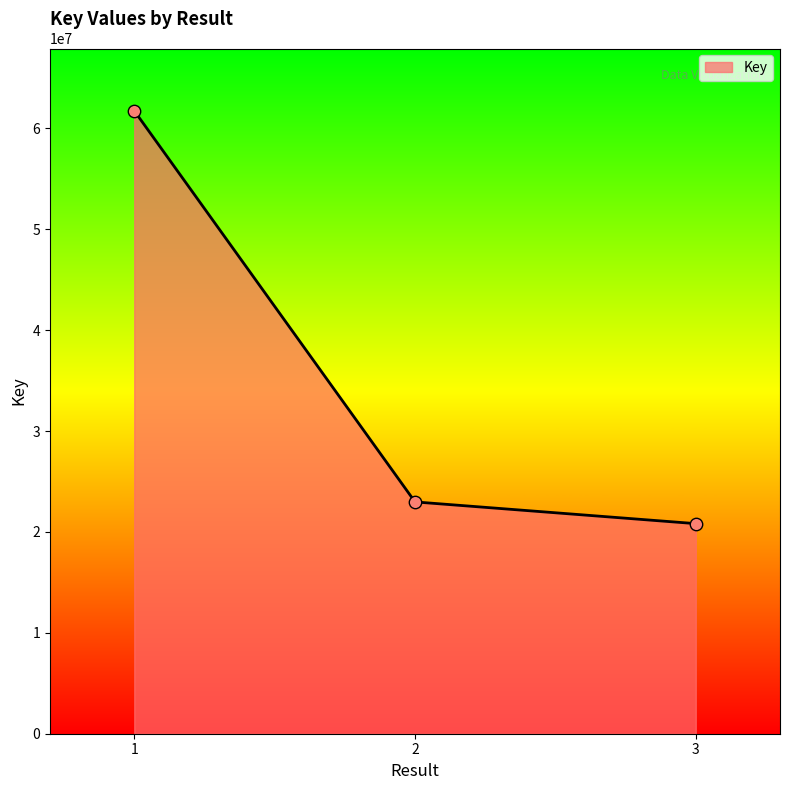

What is the change in value from 1 to 3?

-40925931